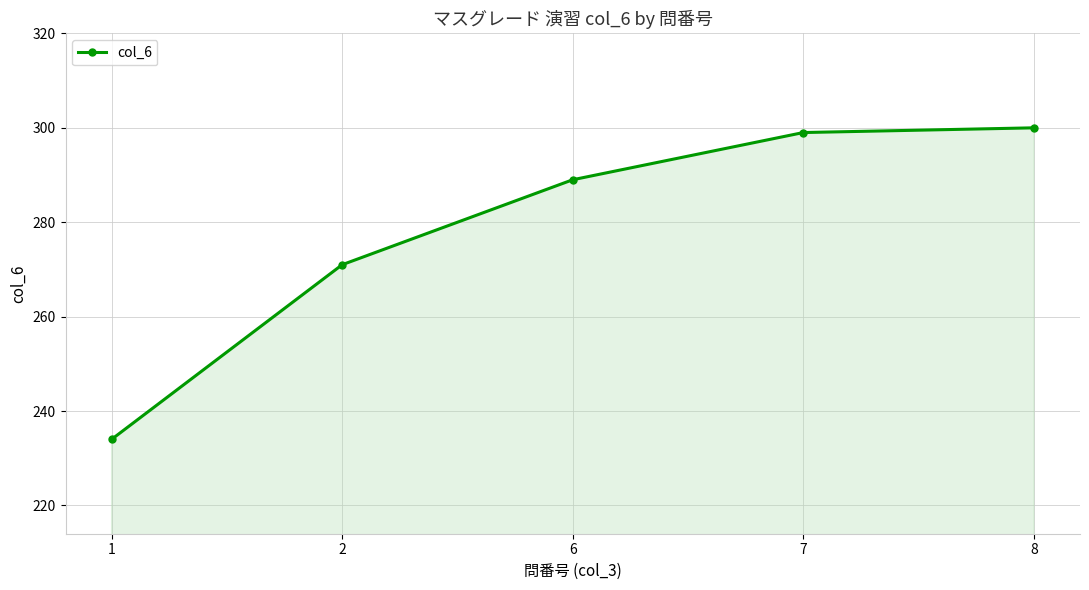

Count the number of categories in the chart.

5